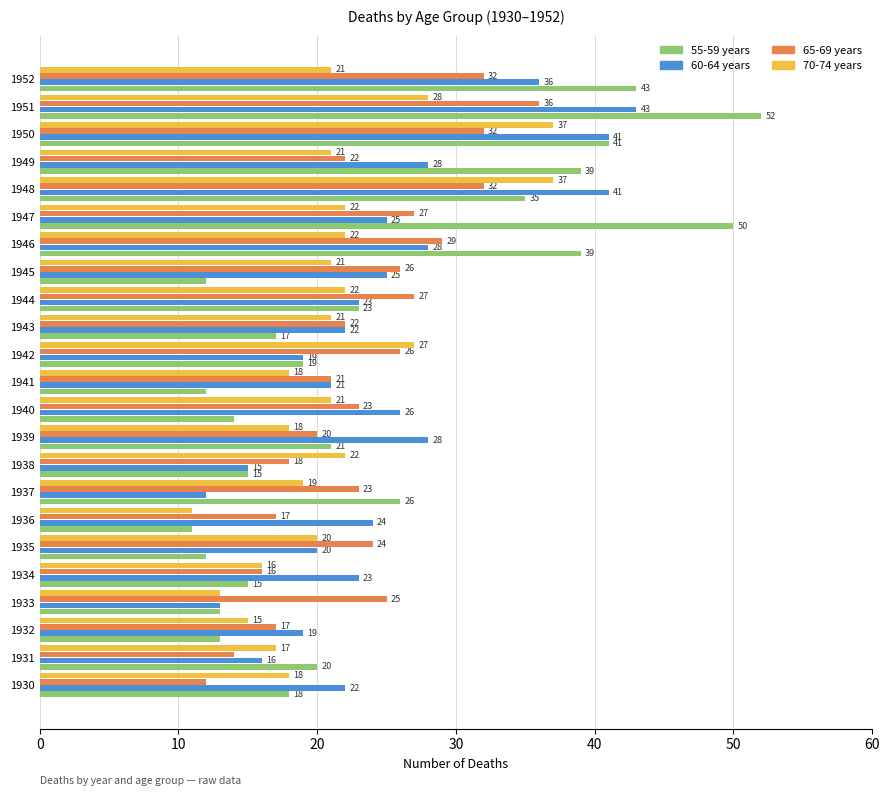

What is the sum of the 60-64 years values at 1941 and 1934?

44